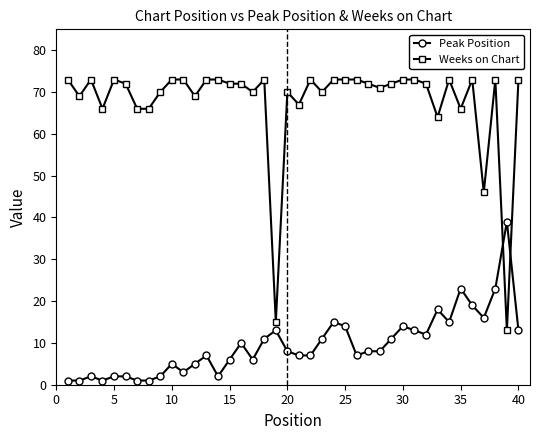

True or false: Peak Position and Weeks on Chart cross at least once.

True